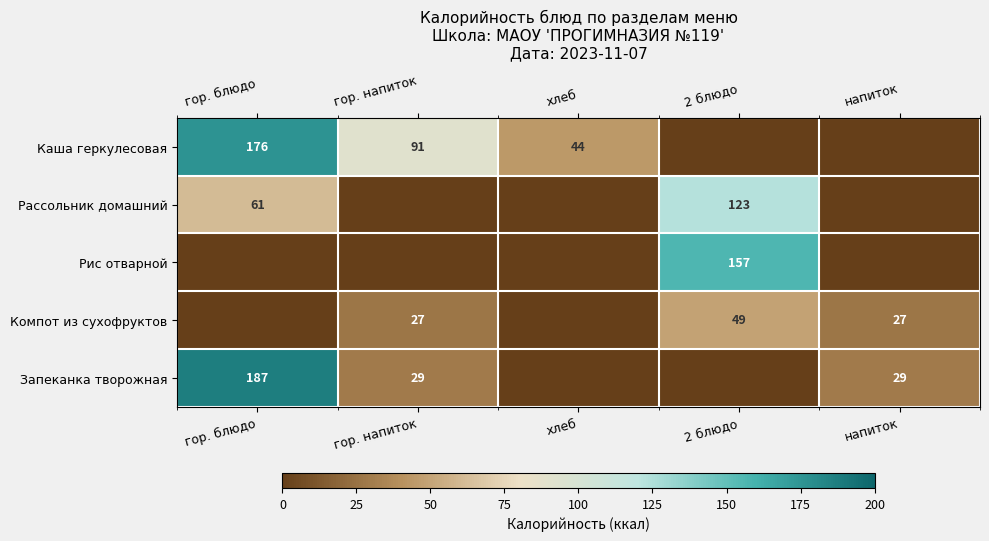

What is the difference between the highest and lowest values at 2 блюдо?

157